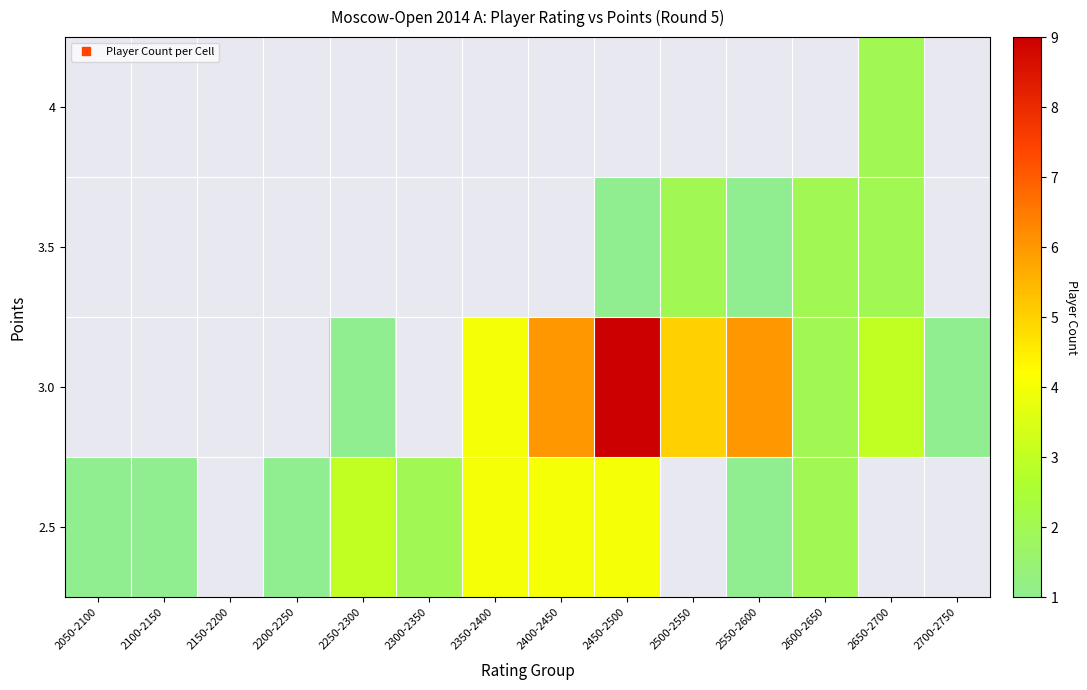

At how many categories does at least one series exceed 1?

9